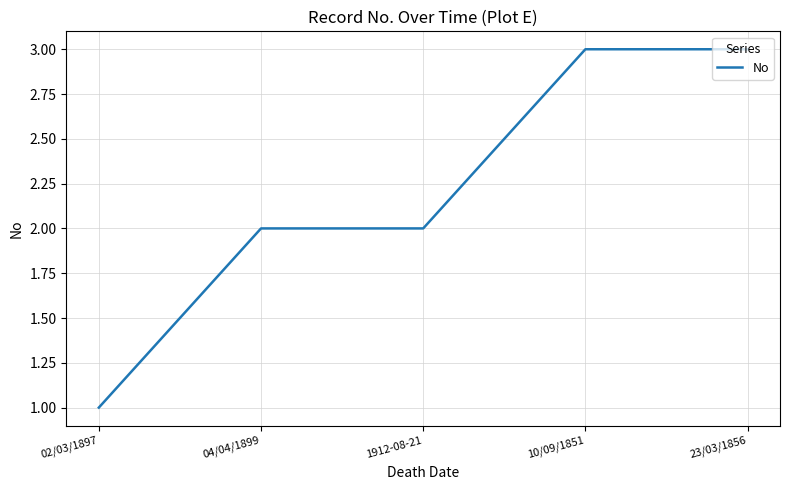

How many values are between 2 and 3?

4